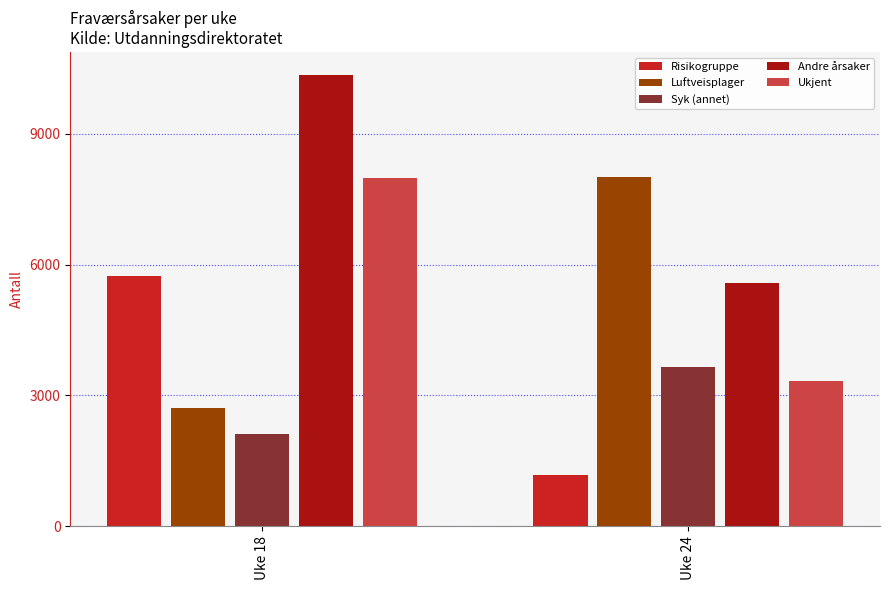

Reading left to right, transcribe all the data shown in this chart.

Risikogruppe: Uke 18=5748	Uke 24=1176
Luftveisplager: Uke 18=2719	Uke 24=8011
Syk (annet): Uke 18=2115	Uke 24=3647
Andre årsaker: Uke 18=10361	Uke 24=5589
Ukjent: Uke 18=7981	Uke 24=3327